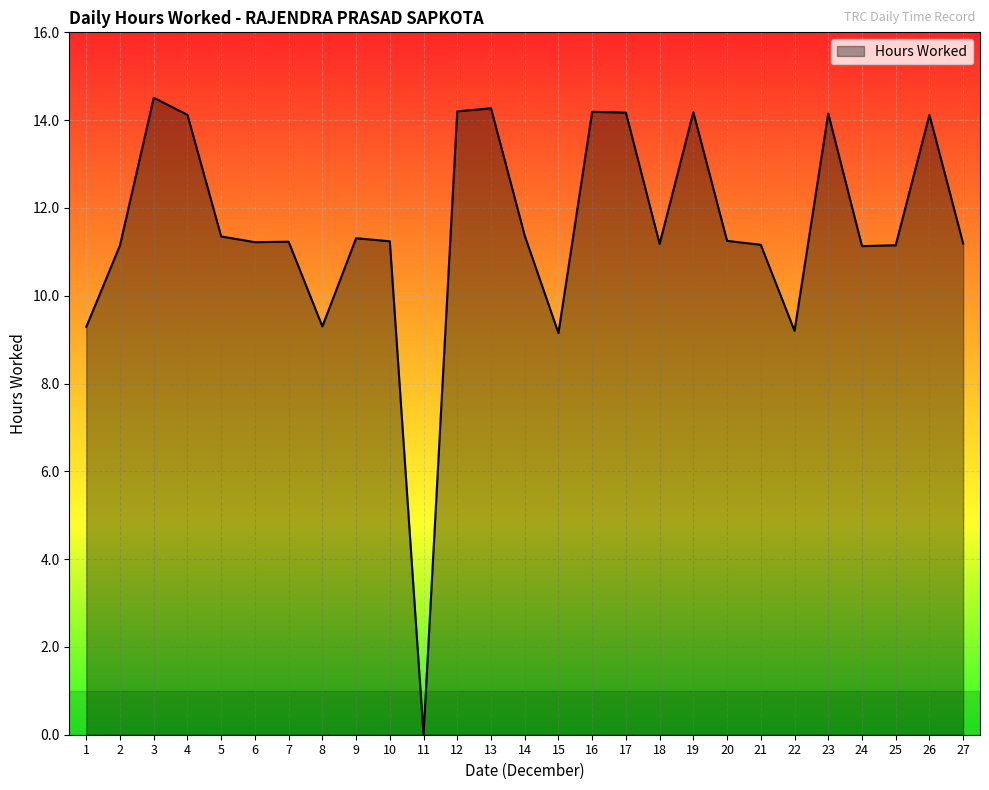

What is the difference between the values at 2 and 26?

3.0